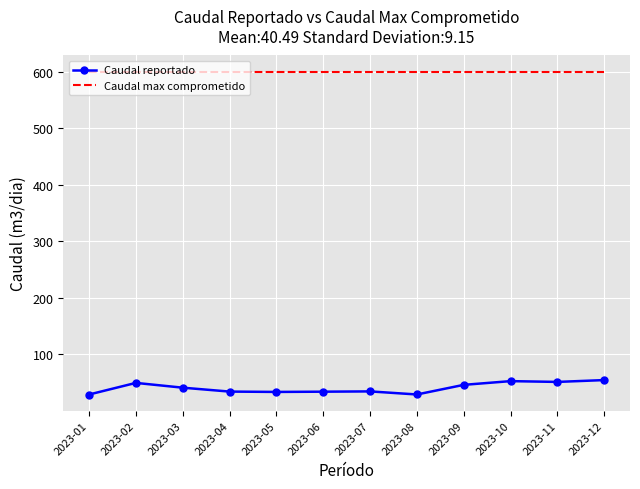

Which series has the largest total across all categories?

Caudal max comprometido